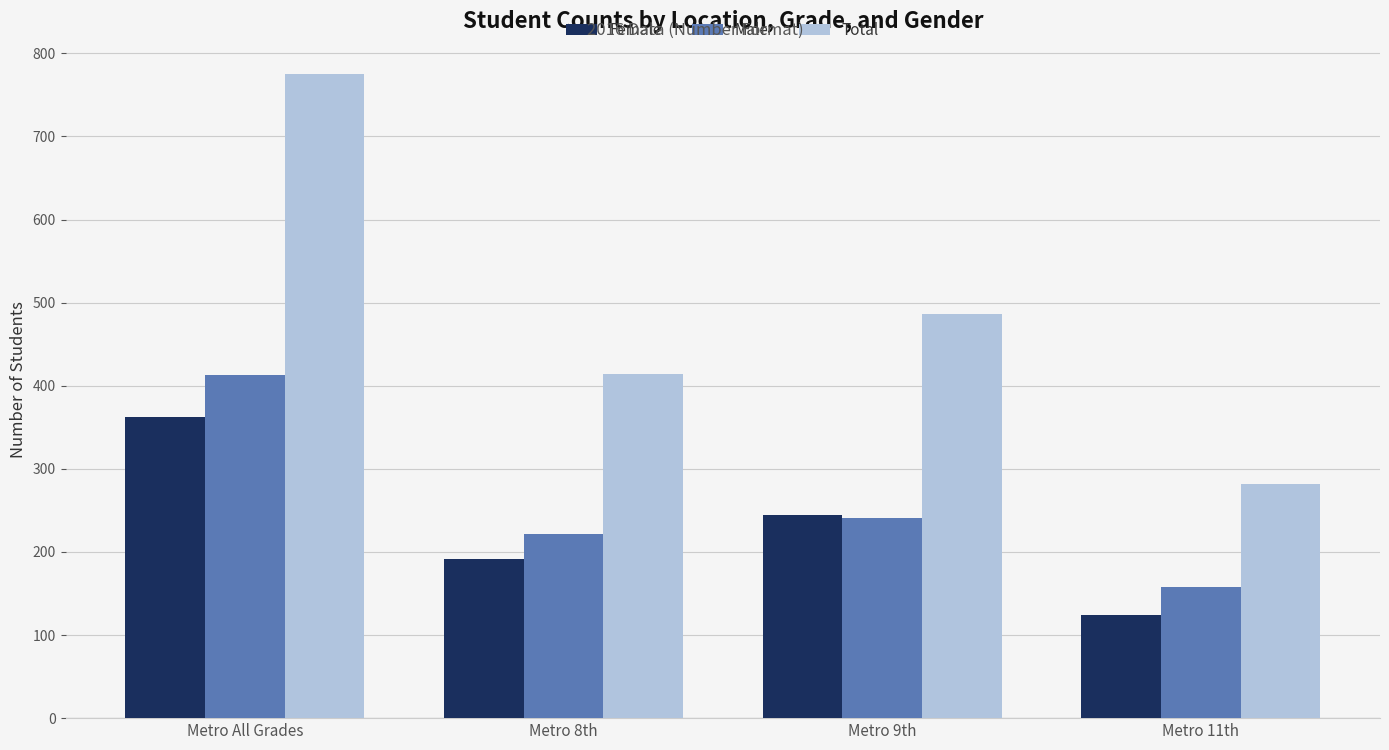

Count the number of data series in this chart.

3